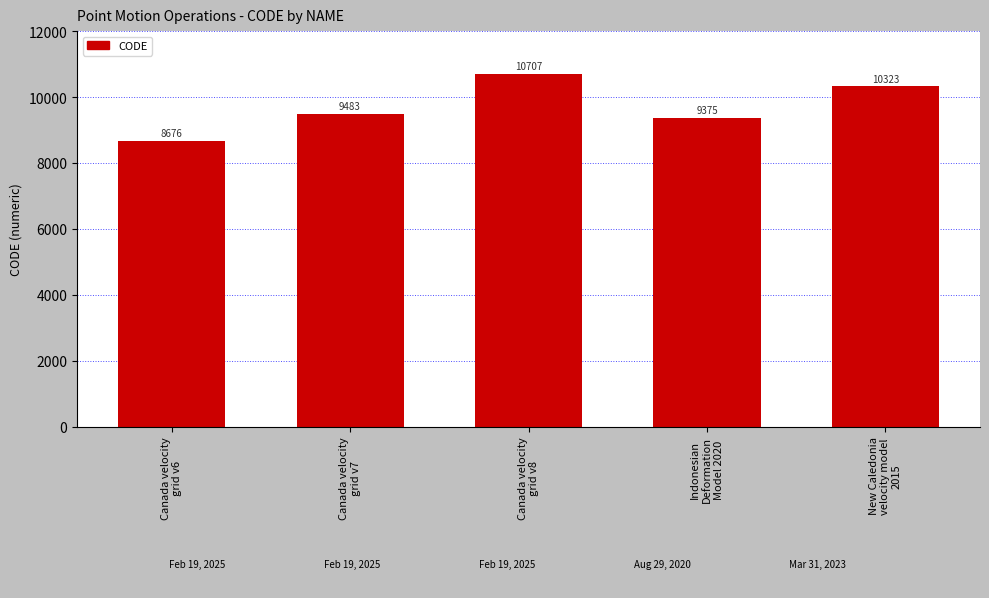

What position from the left is New Caledonia
velocity model
2015?

5